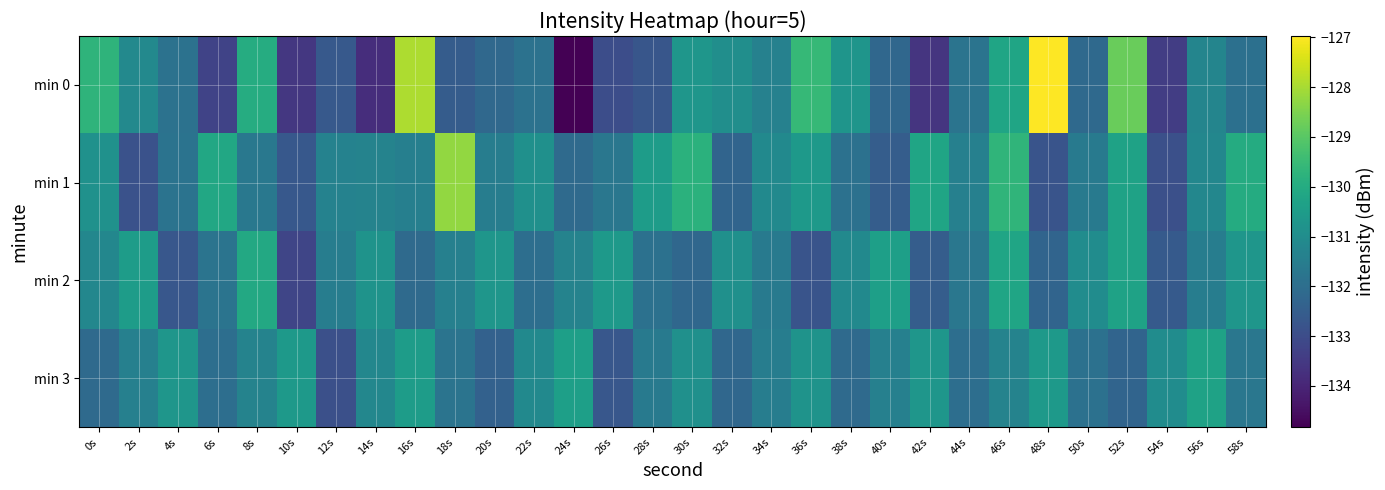

At which category is the sum across all series the highest?

46s